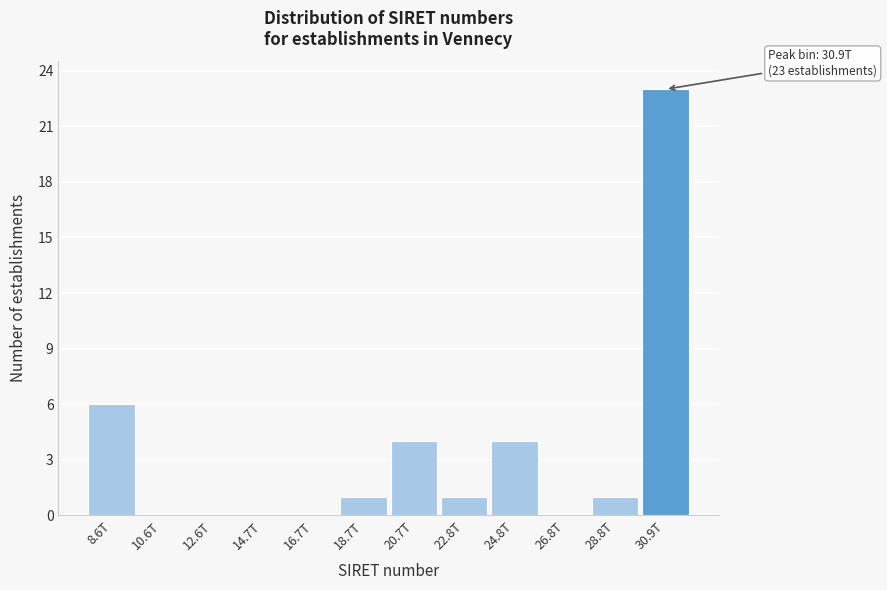

Reading right to left, transcribe all the data shown in this chart.

30.9T=23	28.8T=1	26.8T=0	24.8T=4	22.8T=1	20.7T=4	18.7T=1	16.7T=0	14.7T=0	12.6T=0	10.6T=0	8.6T=6